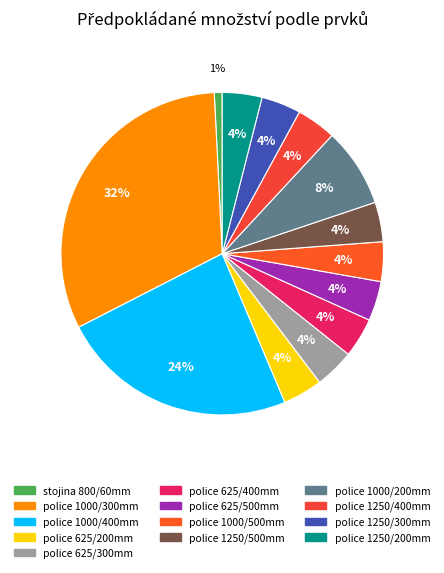

To the nearest percent, what percentage of the pie is police 1000/300mm?

32%